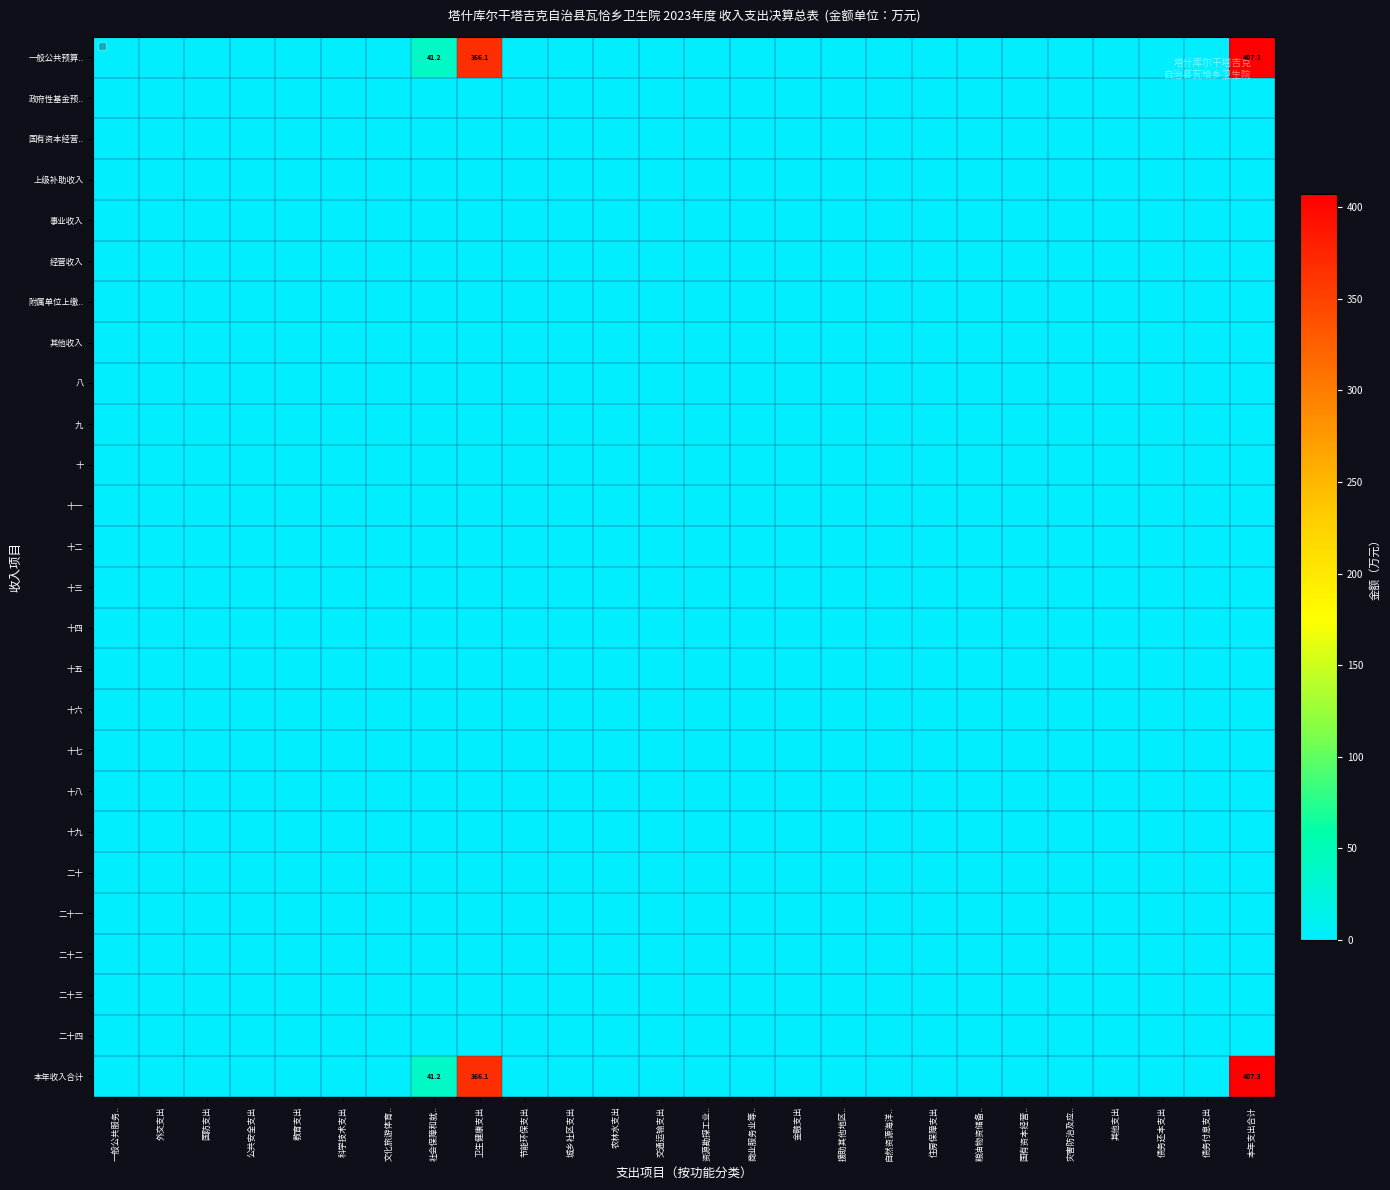

List the labels in order of 十九 value, smallest first.

一般公共服务.., 外交支出, 国防支出, 公共安全支出, 教育支出, 科学技术支出, 文化旅游体育.., 社会保障和就.., 卫生健康支出, 节能环保支出, 城乡社区支出, 农林水支出, 交通运输支出, 资源勘探工业.., 商业服务业等.., 金融支出, 援助其他地区.., 自然资源海洋.., 住房保障支出, 粮油物资储备.., 国有资本经营.., 灾害防治及应.., 其他支出, 债务还本支出, 债务付息支出, 本年支出合计